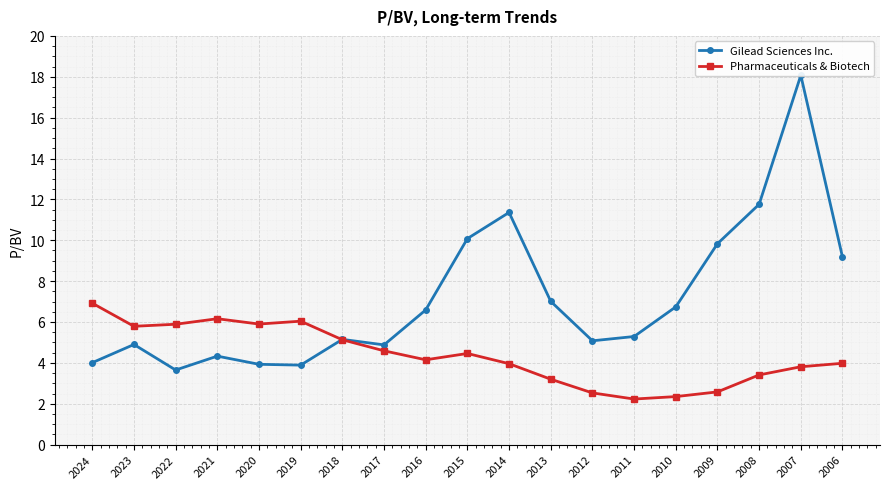

The value of Gilead Sciences Inc. at 2019 is 3.9. True or false?

True